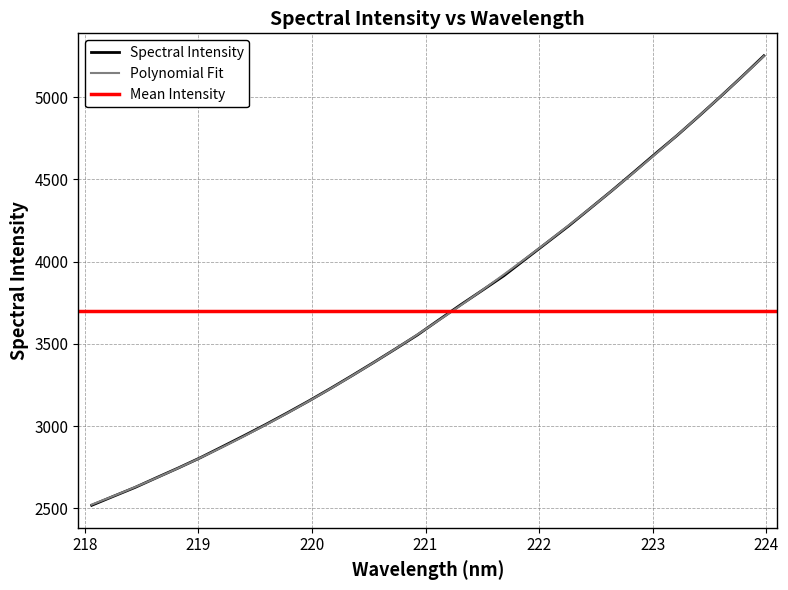

What is the lowest value of the Spectral Intensity series?

2519.1